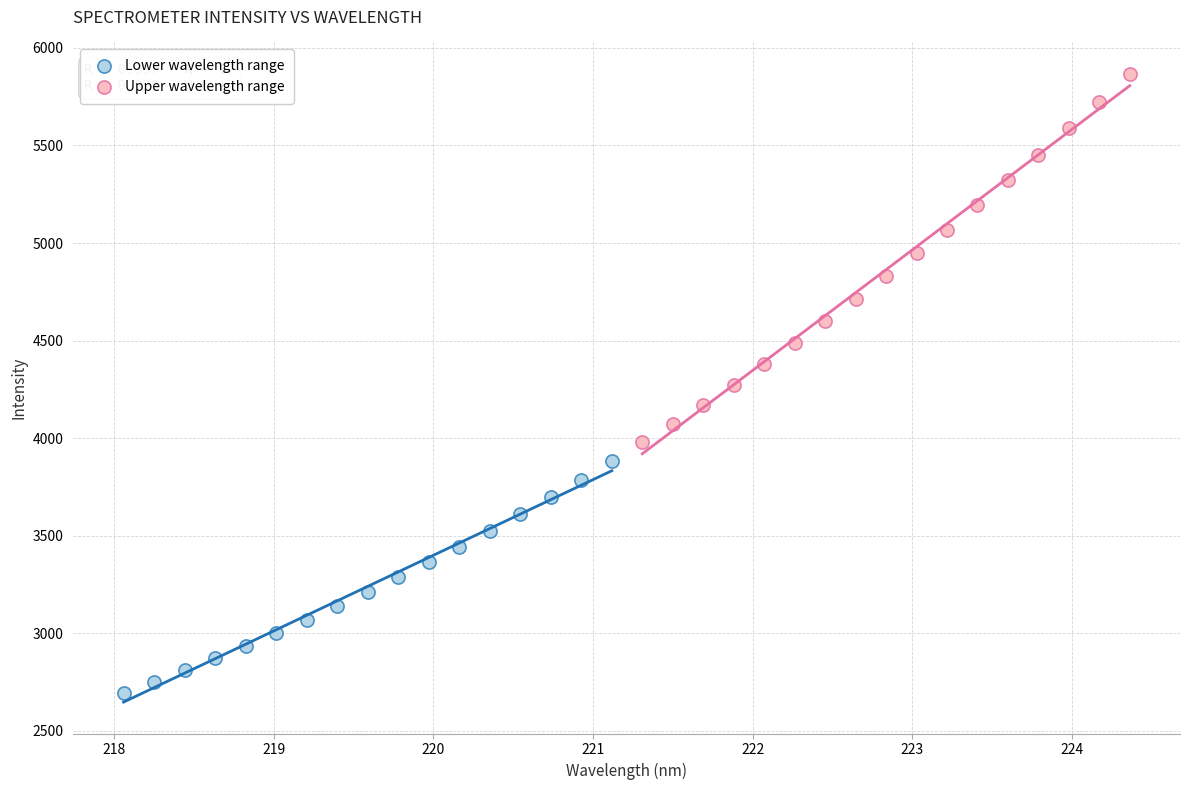

Which series has the largest Y range (max minus min)?

Upper wavelength range